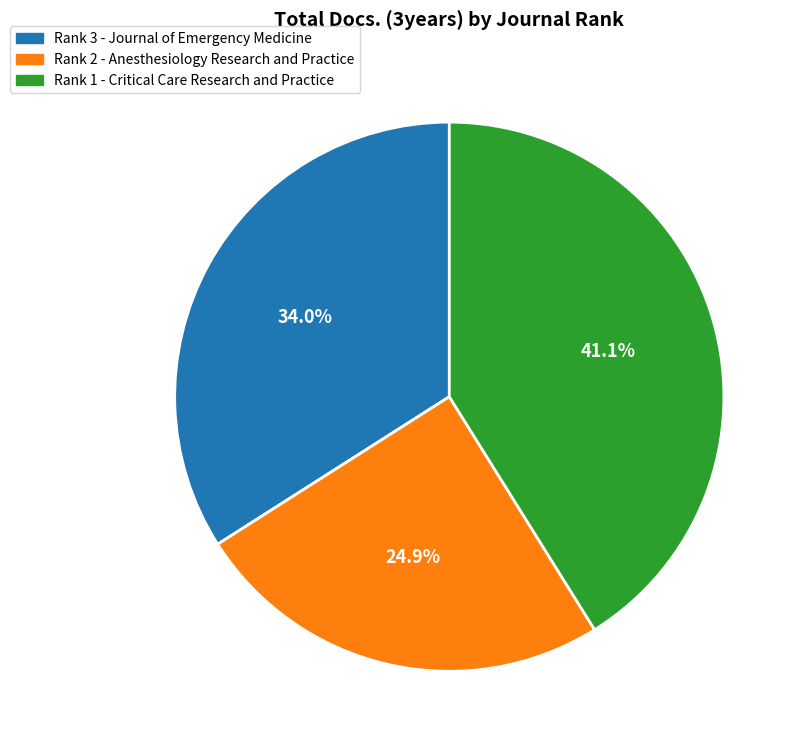

Approximately how many times larger is the value at Rank 2 - Anesthesiology Research and Practice compared to Rank 1 - Critical Care Research and Practice?

0.6